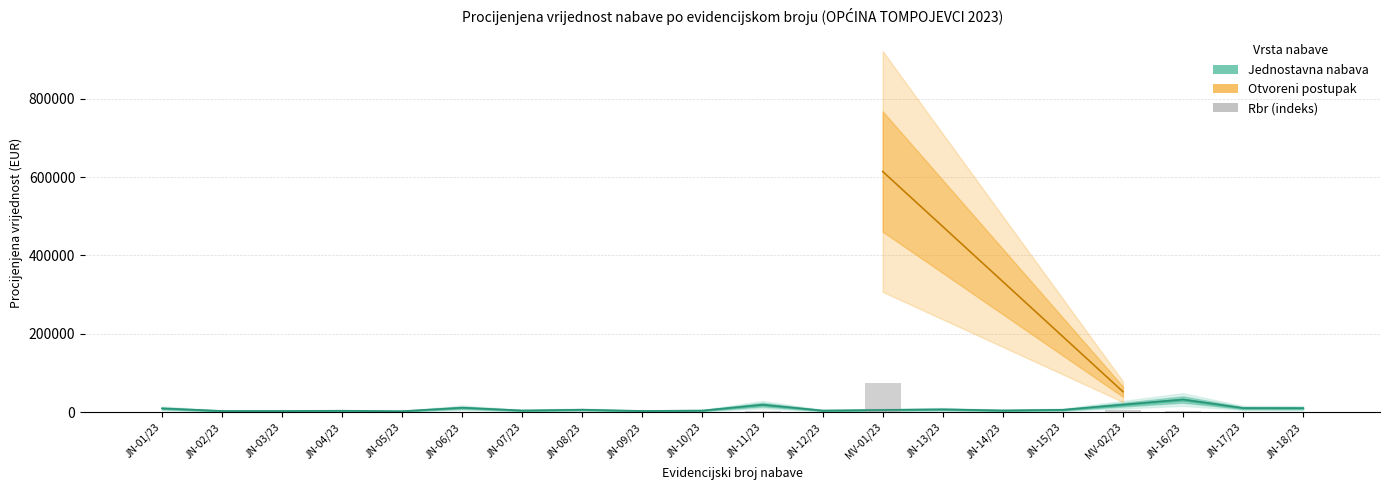

Reading right to left, transcribe all the data shown in this chart.

1248.0	1276.8	3888.0	6294.7	741.1	541.4	873.6	73707.8	508.8	2293.4	508.8	382.1	765.1	528.0	1372.8	318.7	451.2	382.1	382.1	1173.6